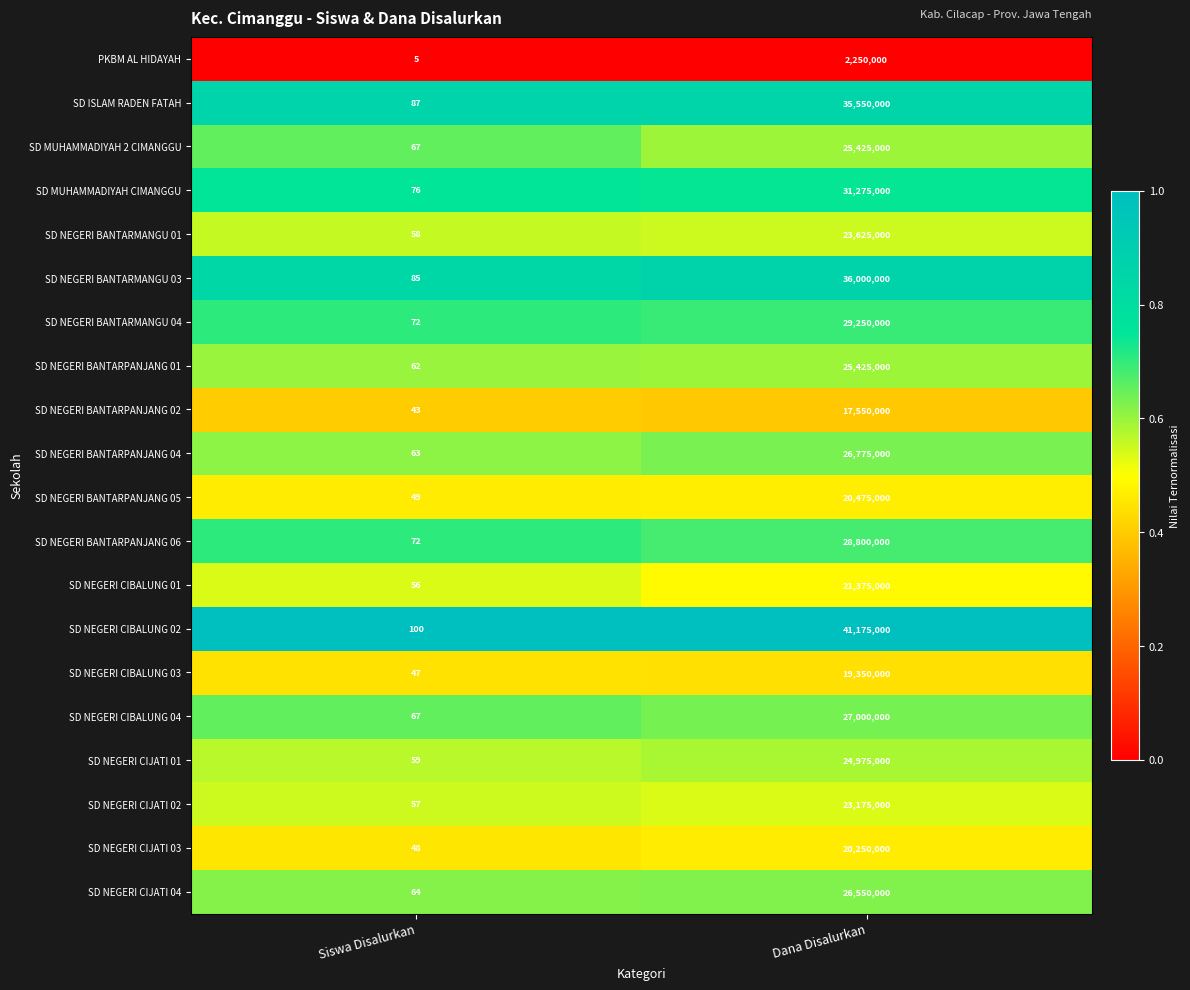

At which label is PKBM AL HIDAYAH closest to 1125002?

Siswa Disalurkan